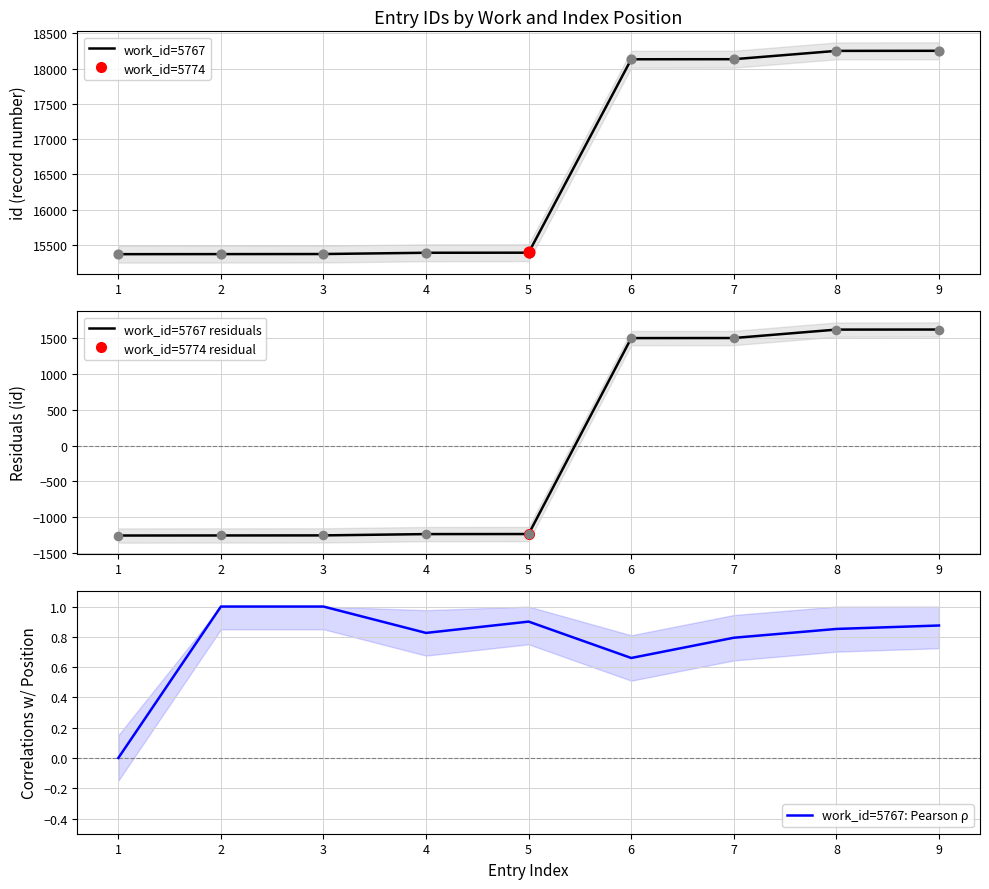

Which series contains the highest Y value?

work_id=5767